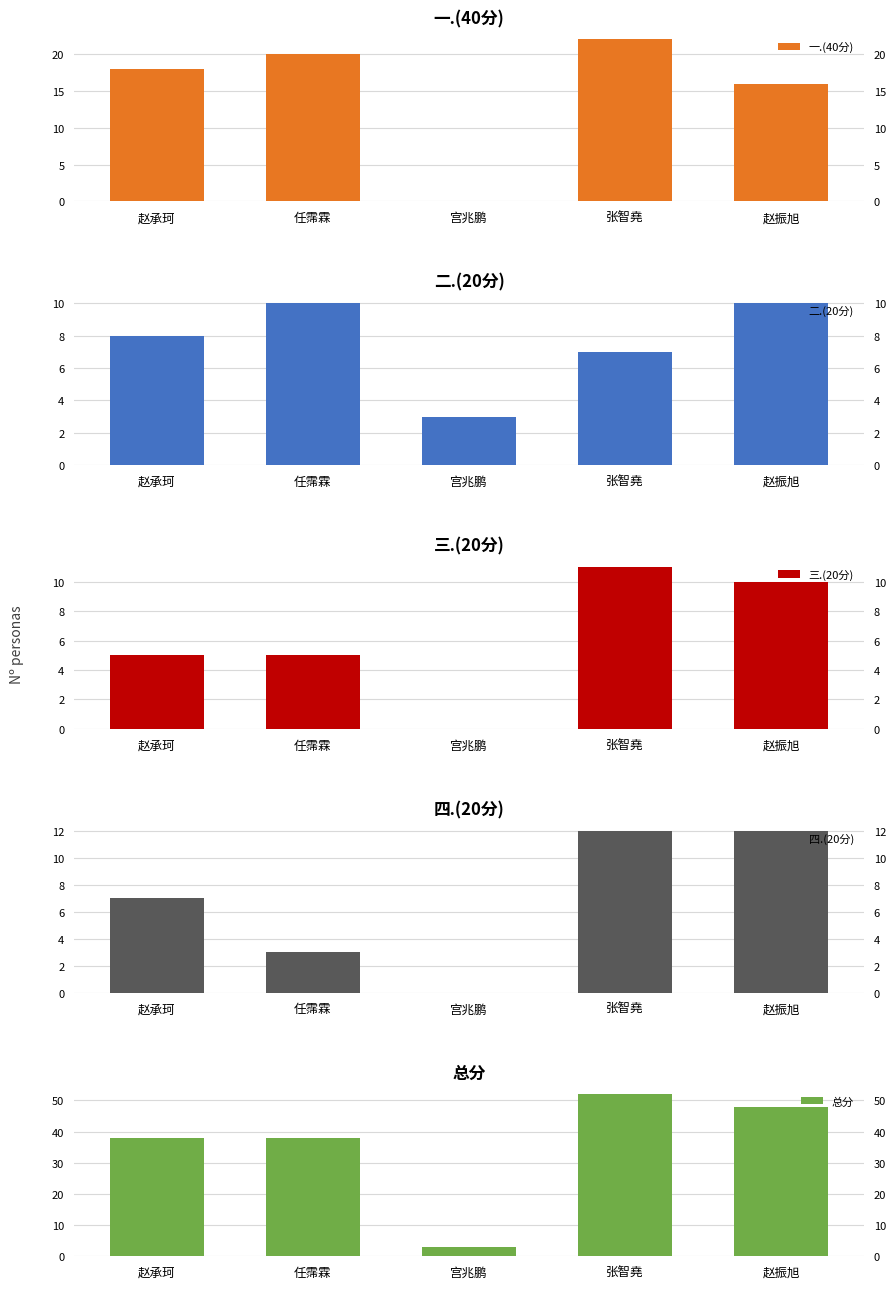

Which series has the widest spread of values?

总分